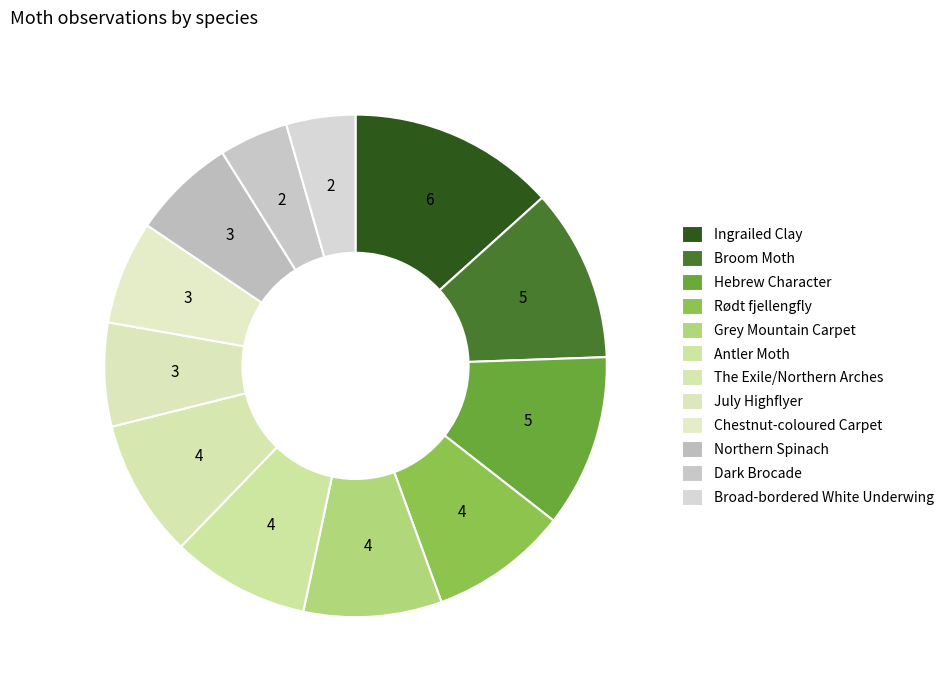

How many segments does this pie chart have?

12